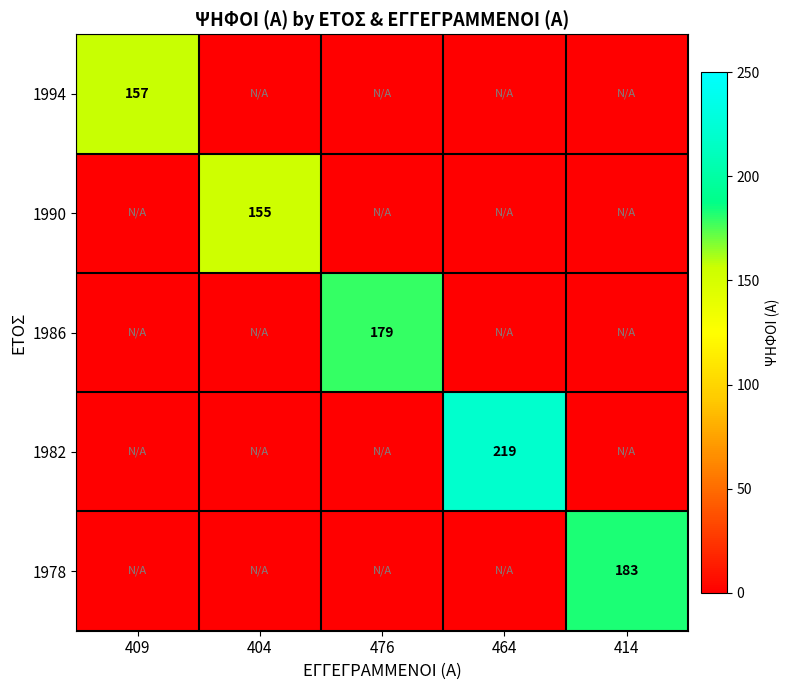

The value of 1986 at 476 is 179. True or false?

True